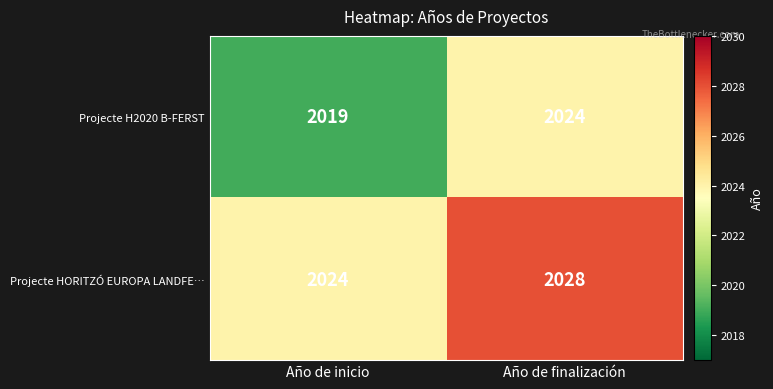

How many categories are shown in the chart?

2